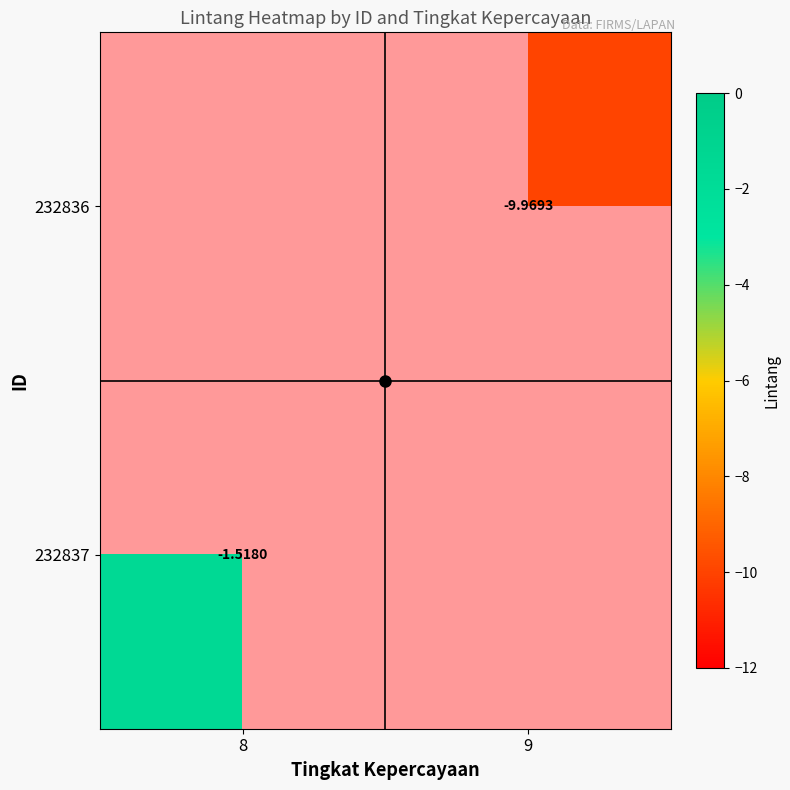

At 9, list the series in order from largest to smallest.

232836, 232837